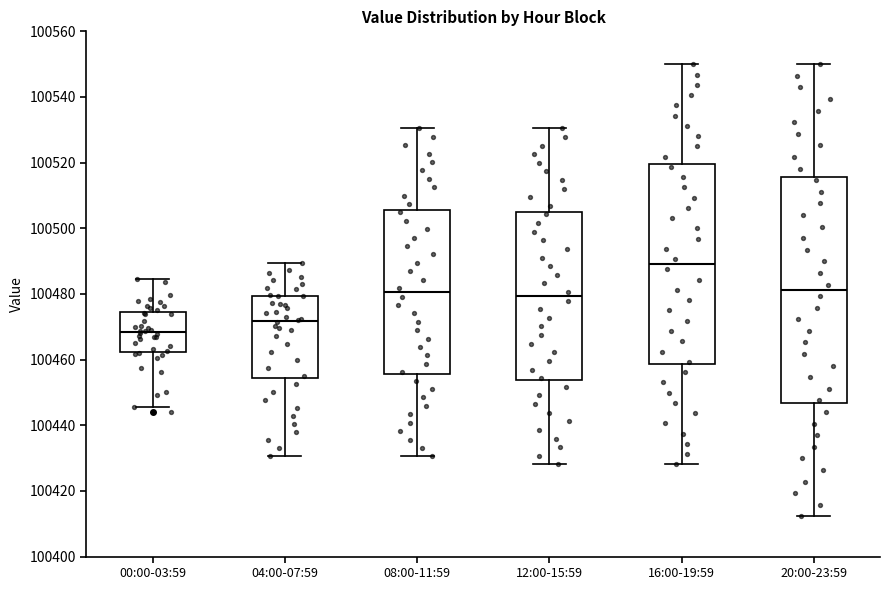

Which box has the lowest median line?

00:00-03:59